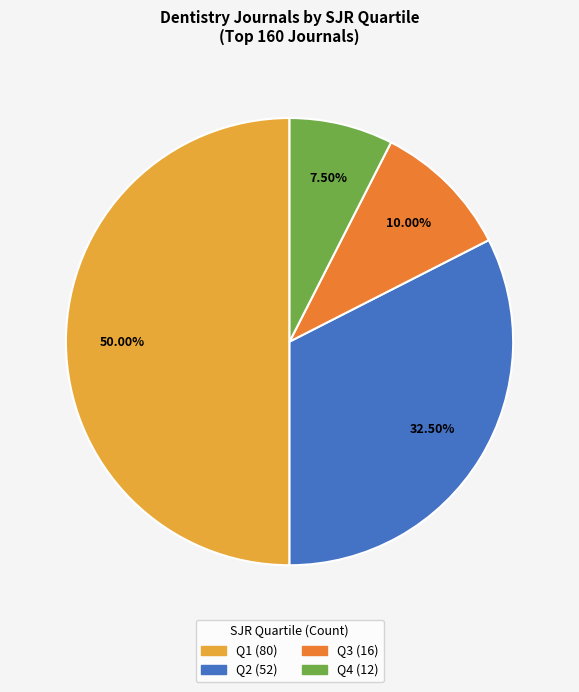

Between Q4 and Q2, which is larger?

Q2